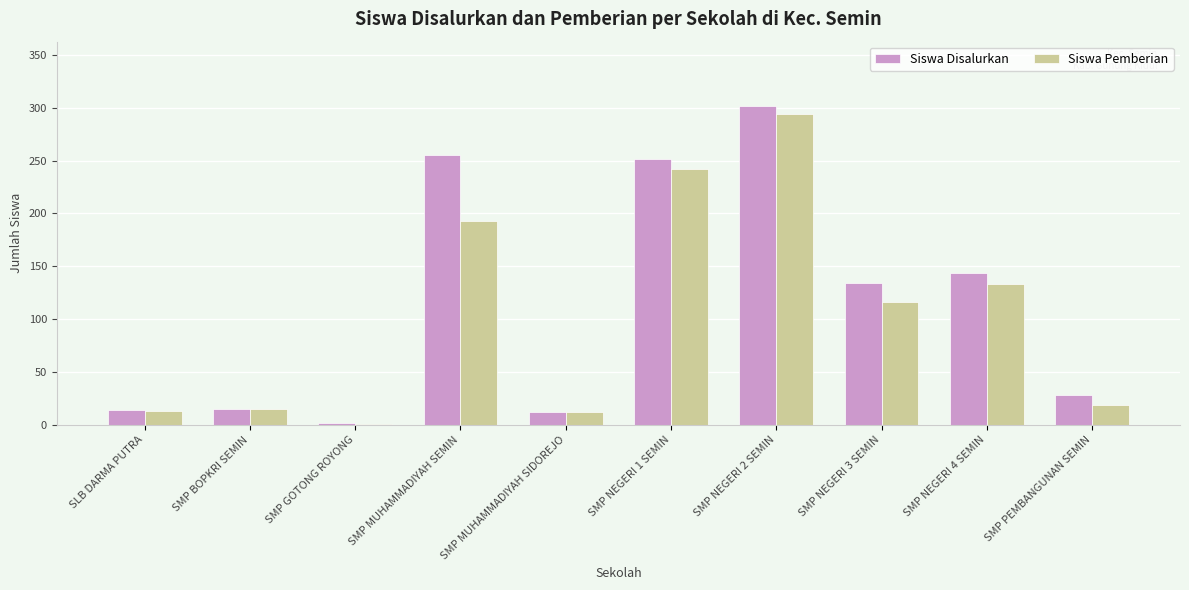

Which category has the highest value in the Siswa Pemberian series?

SMP NEGERI 2 SEMIN